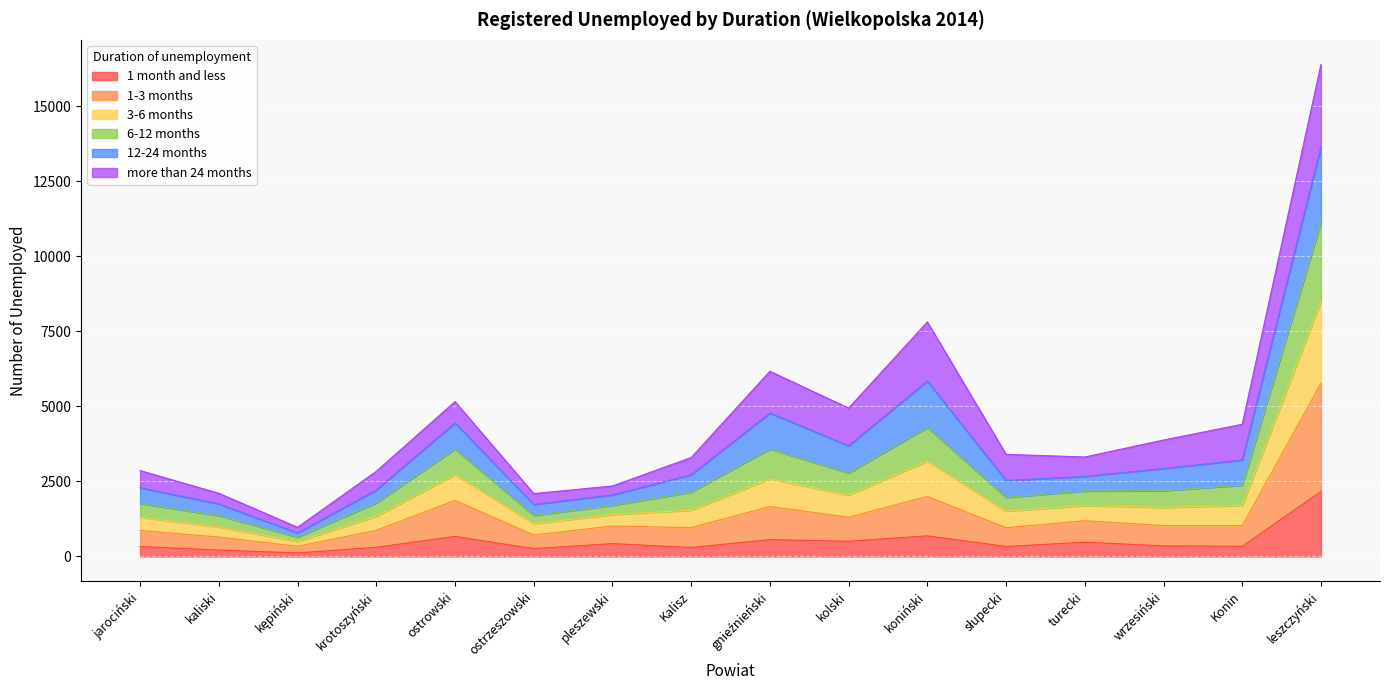

What is the label of the 14th point from the right?

kępiński